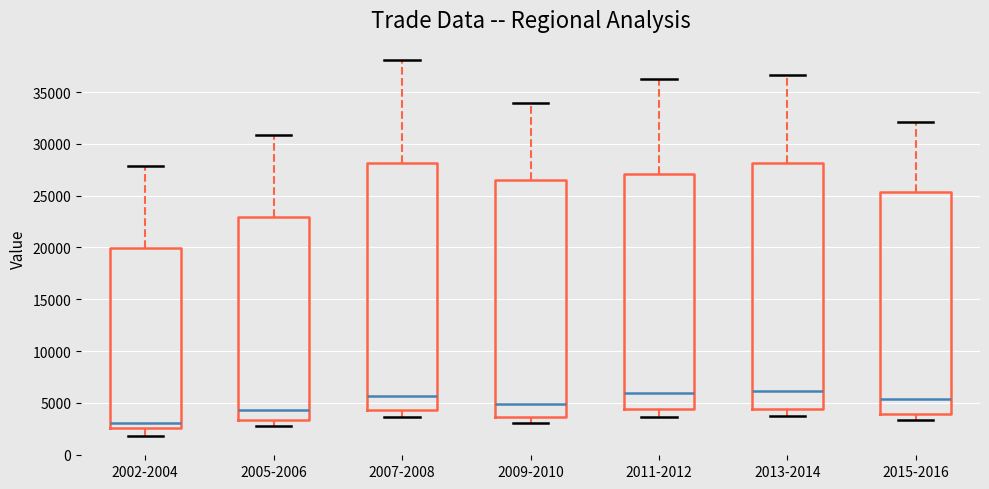

Reading left to right, transcribe this box plot: for each box, give where its median line is, the range the box spans, and where its two whiskers end, as read against the y-axis. The values are not printed on the chart, so give them approximately, as read against the axis.

2002-2004: median 3000, box 2500 to 20000, whiskers 2000 to 28000
2005-2006: median 4500, box 3500 to 23000, whiskers 2500 to 31000
2007-2008: median 5500, box 4500 to 28000, whiskers 3500 to 38000
2009-2010: median 5000, box 3500 to 26500, whiskers 3000 to 34000
2011-2012: median 6000, box 4500 to 27000, whiskers 3500 to 36500
2013-2014: median 6000, box 4500 to 28000, whiskers 3500 to 36500
2015-2016: median 5500, box 4000 to 25500, whiskers 3500 to 32000